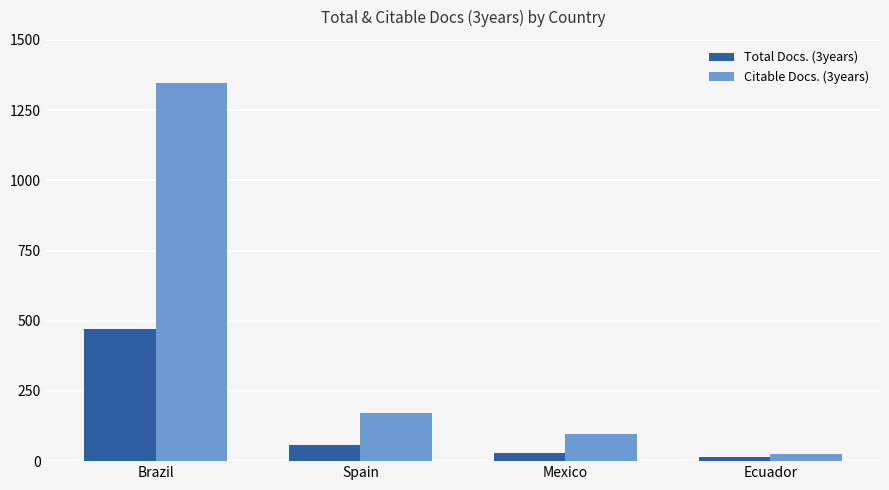

Rank the categories by Total Docs. (3years) value from lowest to highest.

Ecuador, Mexico, Spain, Brazil